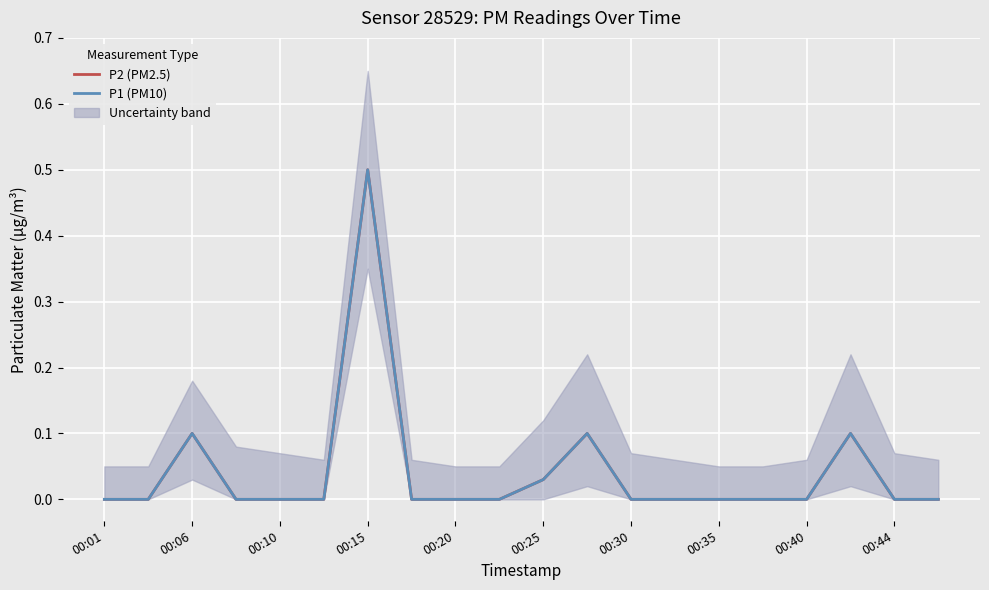

Reading left to right, transcribe all the data shown in this chart.

P2 (PM2.5): 0.0	0.0	0.1	0.0	0.0	0.0	0.5	0.0	0.0	0.0	0.0	0.1	0.0	0.0	0.0	0.0	0.0	0.1	0.0	0.0
P1 (PM10): 0.0	0.0	0.1	0.0	0.0	0.0	0.5	0.0	0.0	0.0	0.0	0.1	0.0	0.0	0.0	0.0	0.0	0.1	0.0	0.0